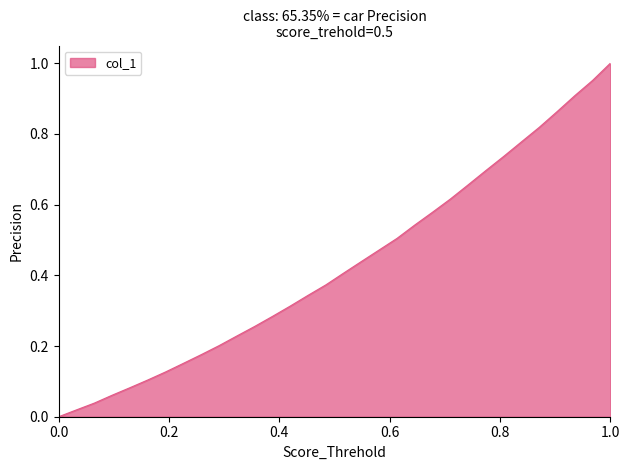

What is the difference between the maximum and minimum values?

1.0